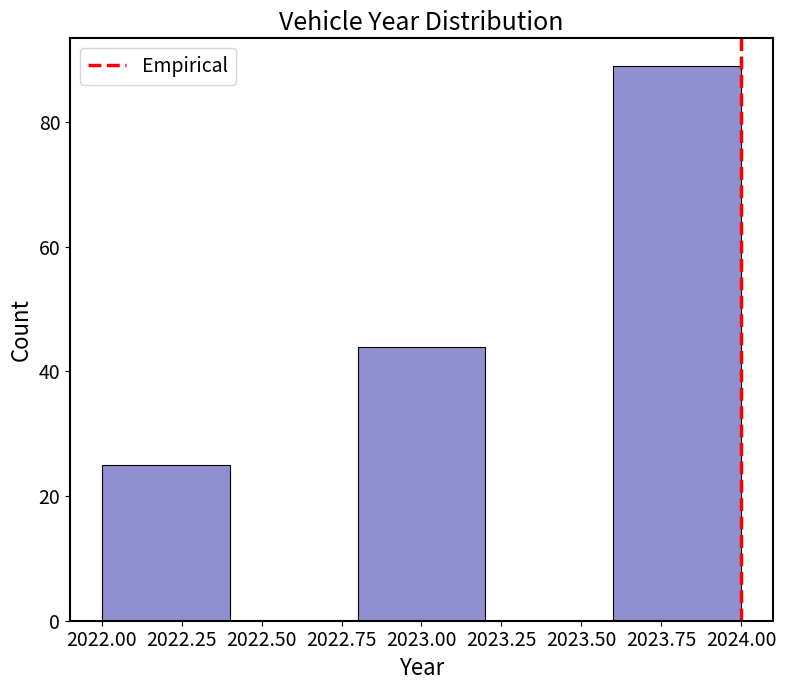

How tall is the bar that spans 2022.0 to 2022.4 on the x-axis? The values are not printed on the chart, so give them approximately, as read against the axis.

26